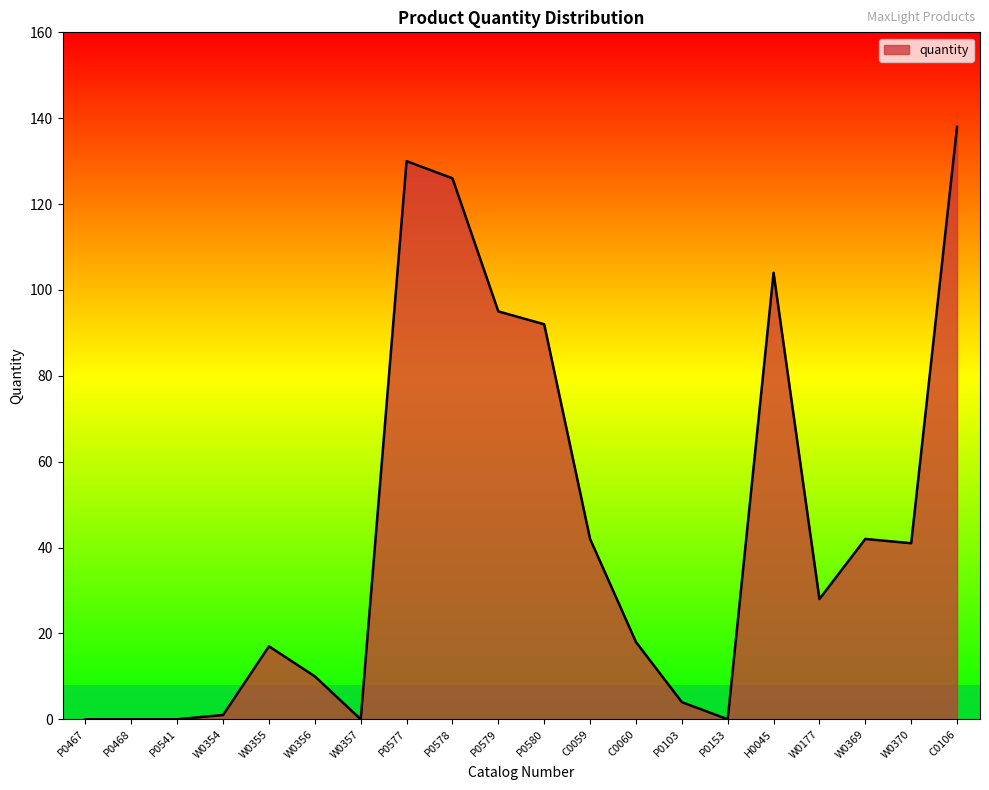

Is it true that the value at W0370 is 41?

True